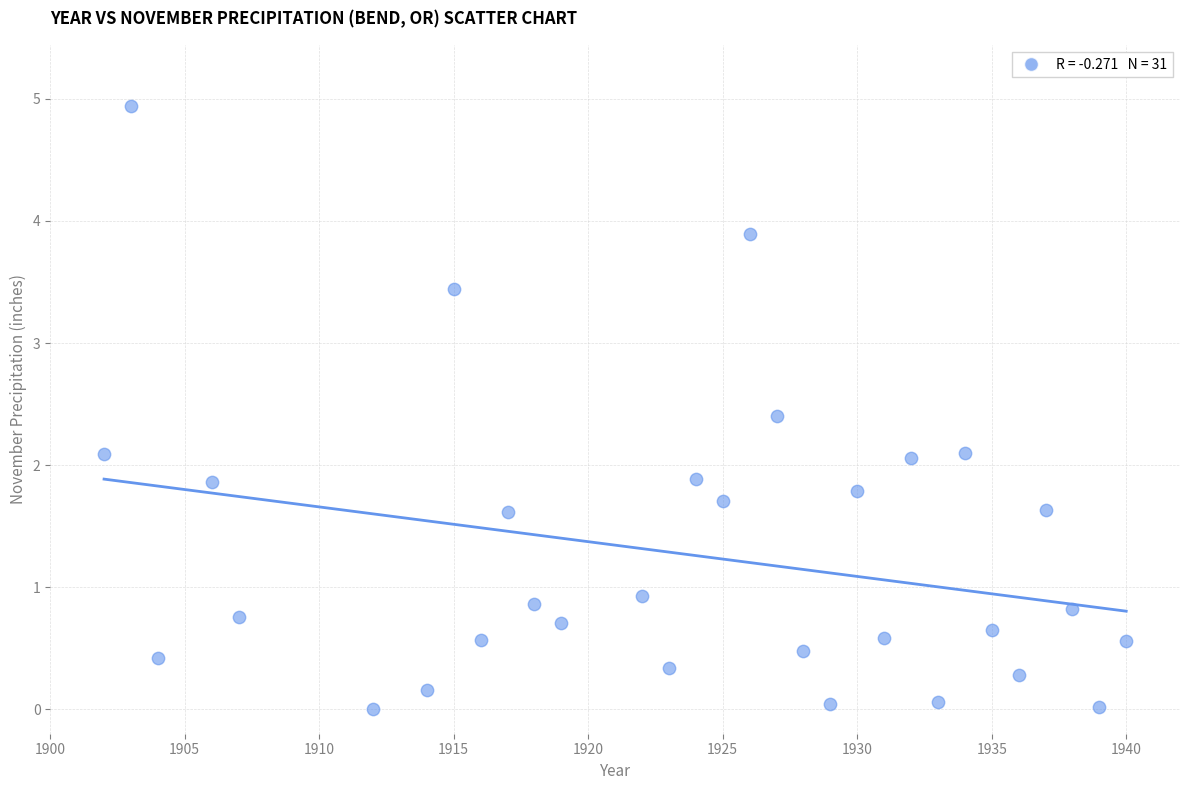

What is the range of X values (max minus min)?

38.0